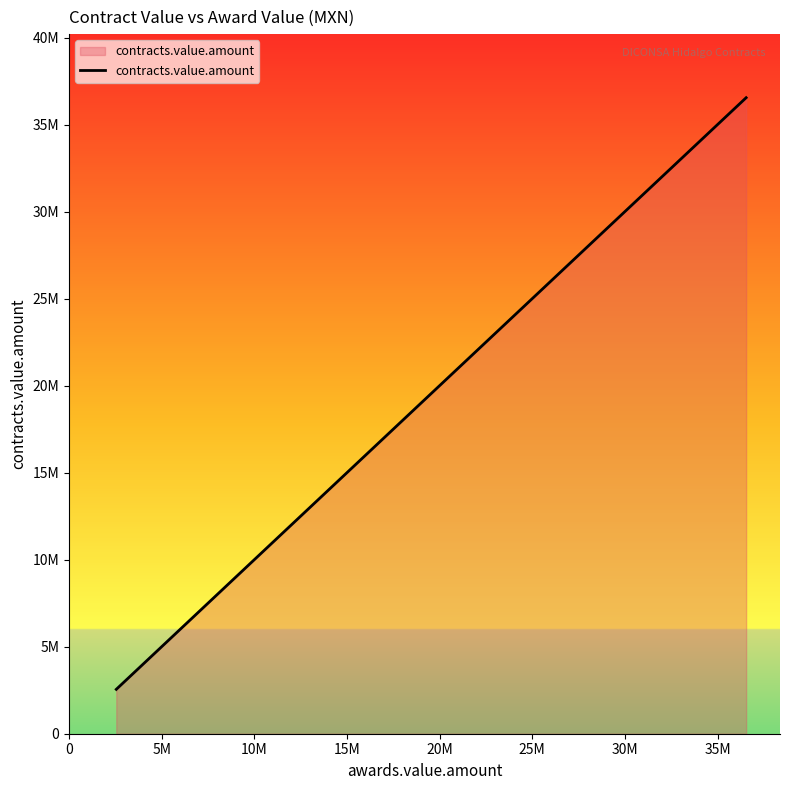

What is the label of the 6th point from the left?

25M